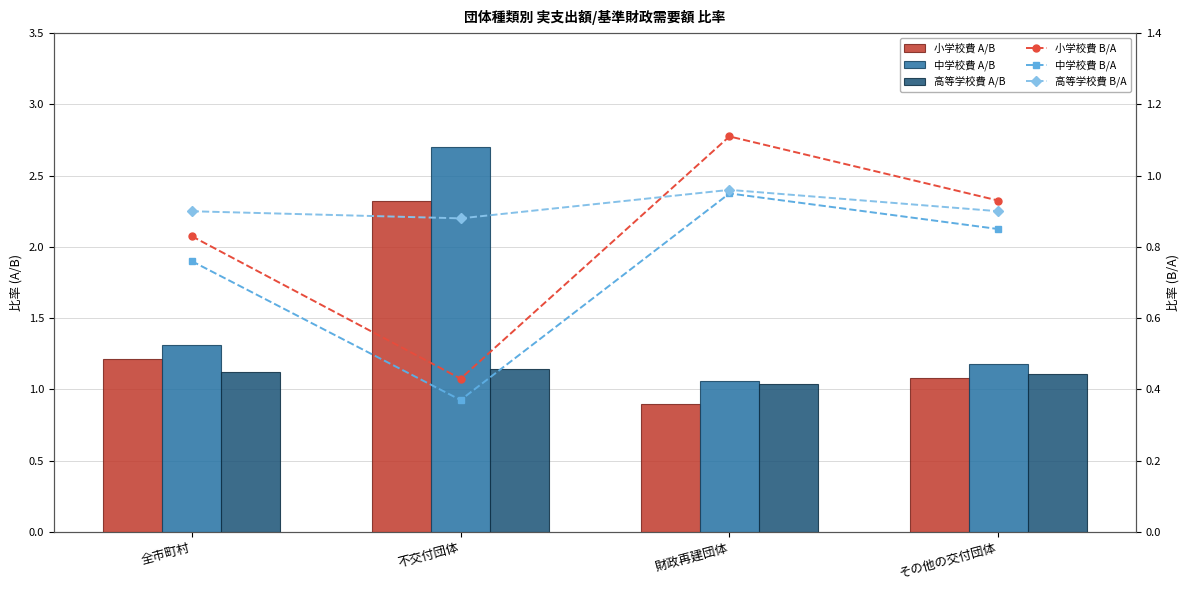

What is the minimum value for 中学校費 A/B?

1.1